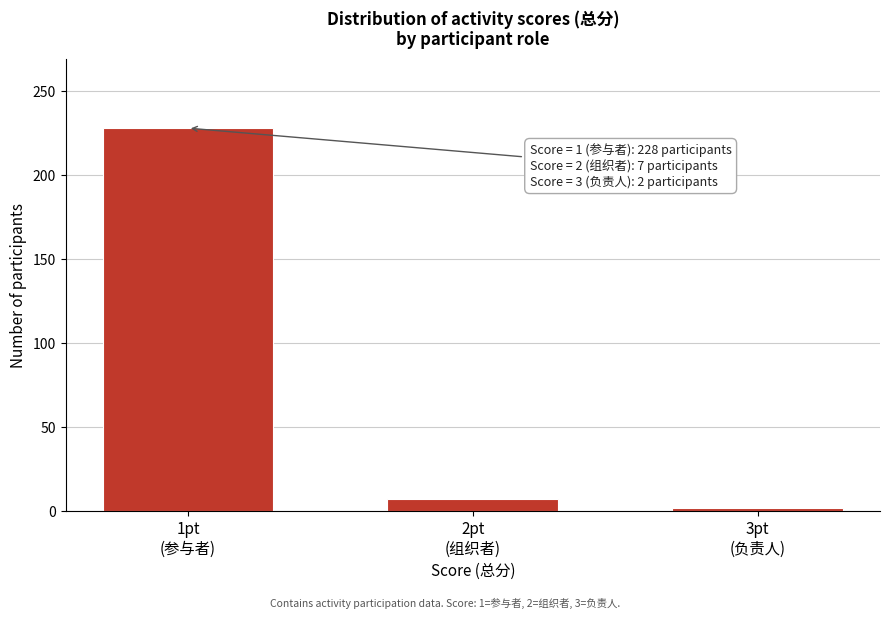

Reading right to left, list all the values displayed in this chart.

2	7	228